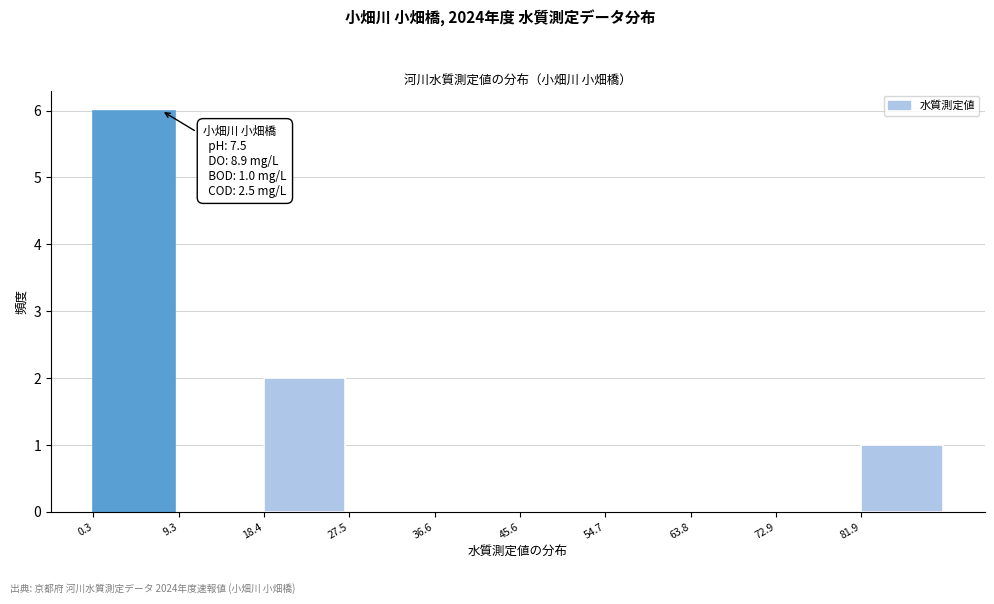

Which range on the x-axis has the tallest bar?

0 to 9